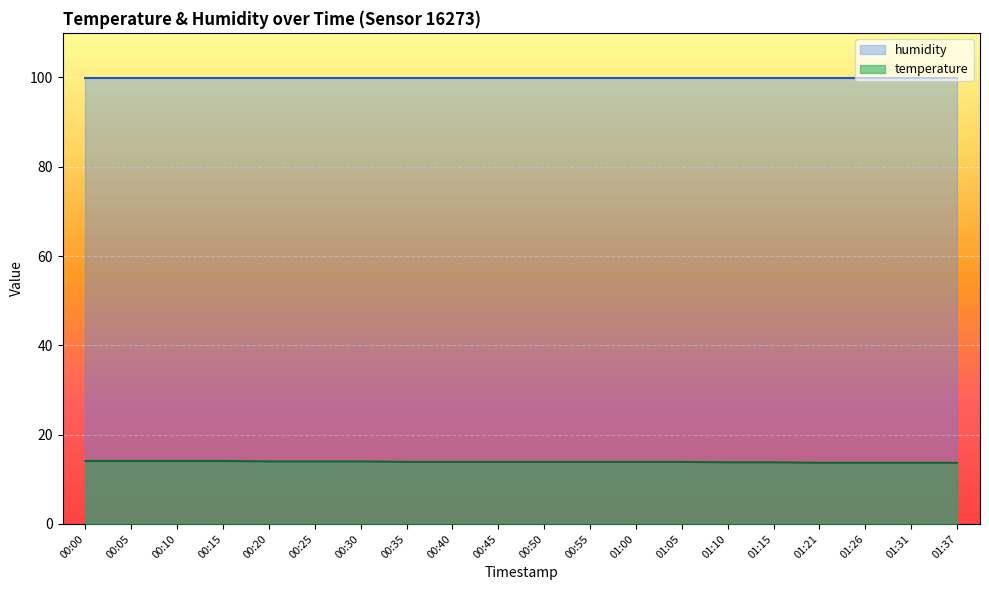

Reading left to right, extract all data points from this chart.

14.1	14.1	14.1	14.1	14.0	14.0	14.0	13.9	13.9	13.9	13.9	13.9	13.9	13.9	13.8	13.8	13.7	13.7	13.7	13.7